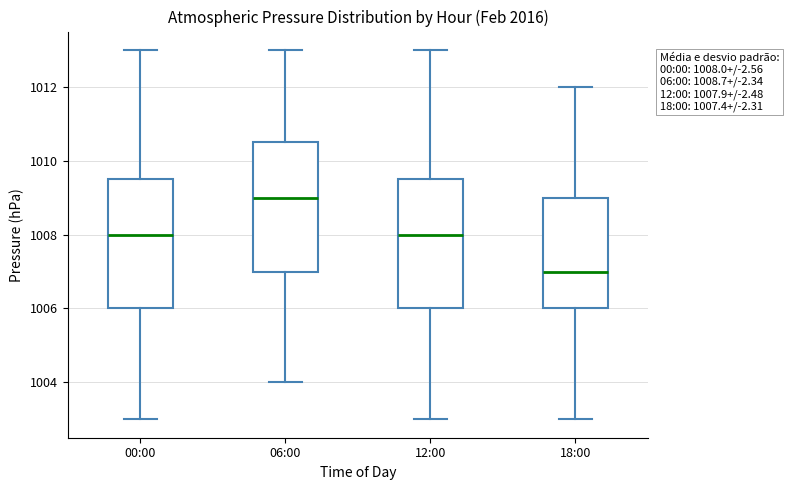

Which box's median line is the highest?

06:00